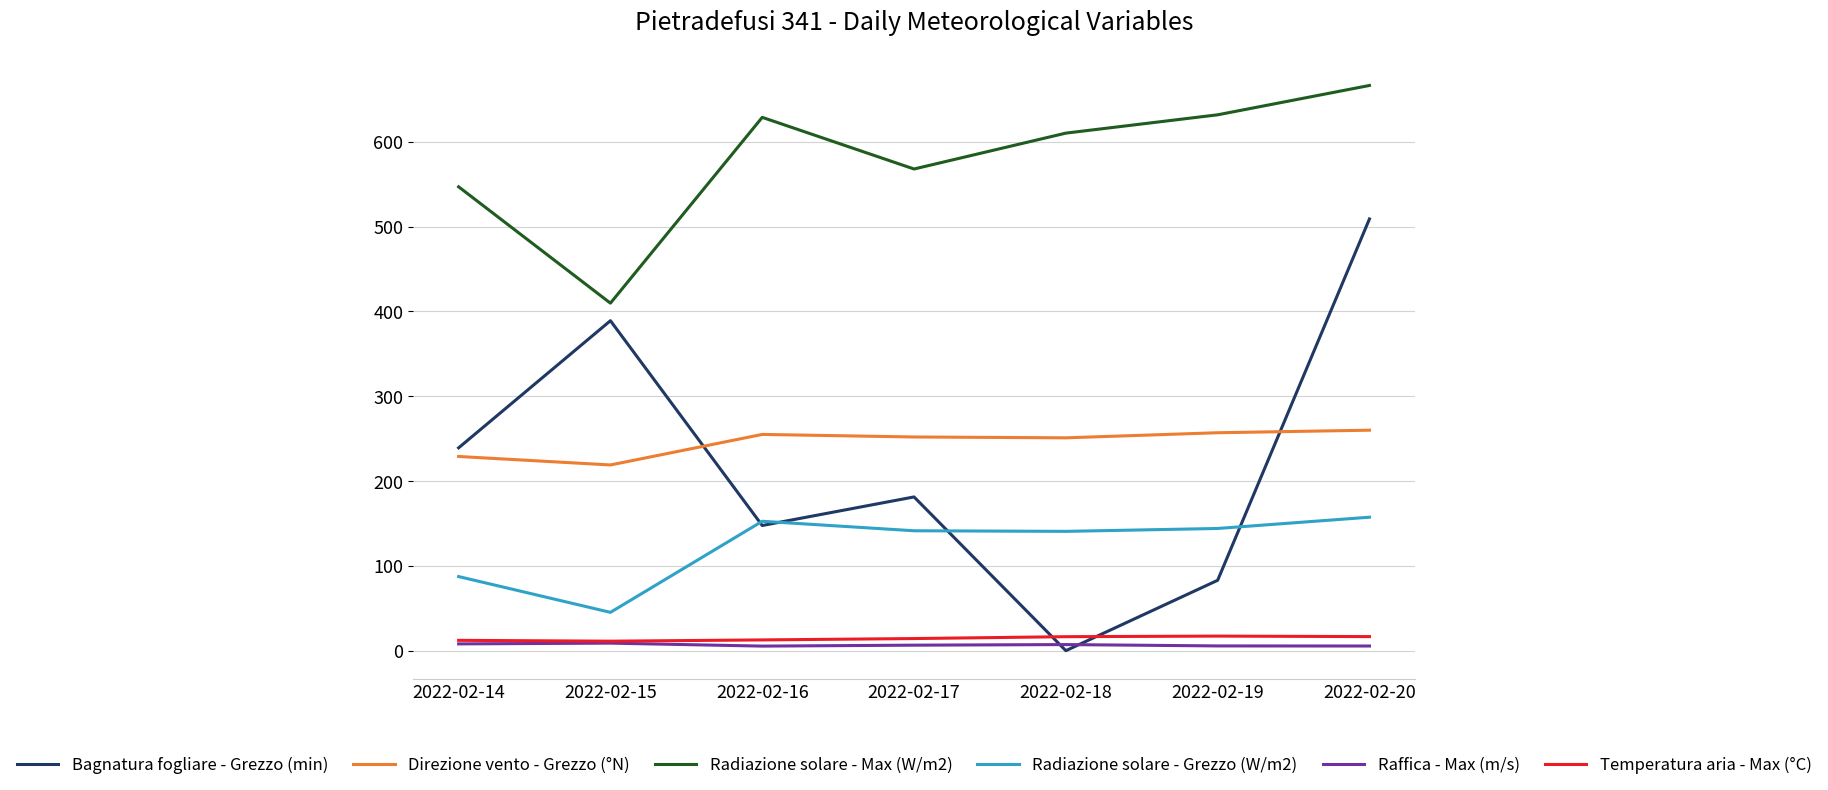

Between which two adjacent categories do Bagnatura fogliare - Grezzo (min) and Direzione vento - Grezzo (°N) first intersect?

2022-02-15 and 2022-02-16